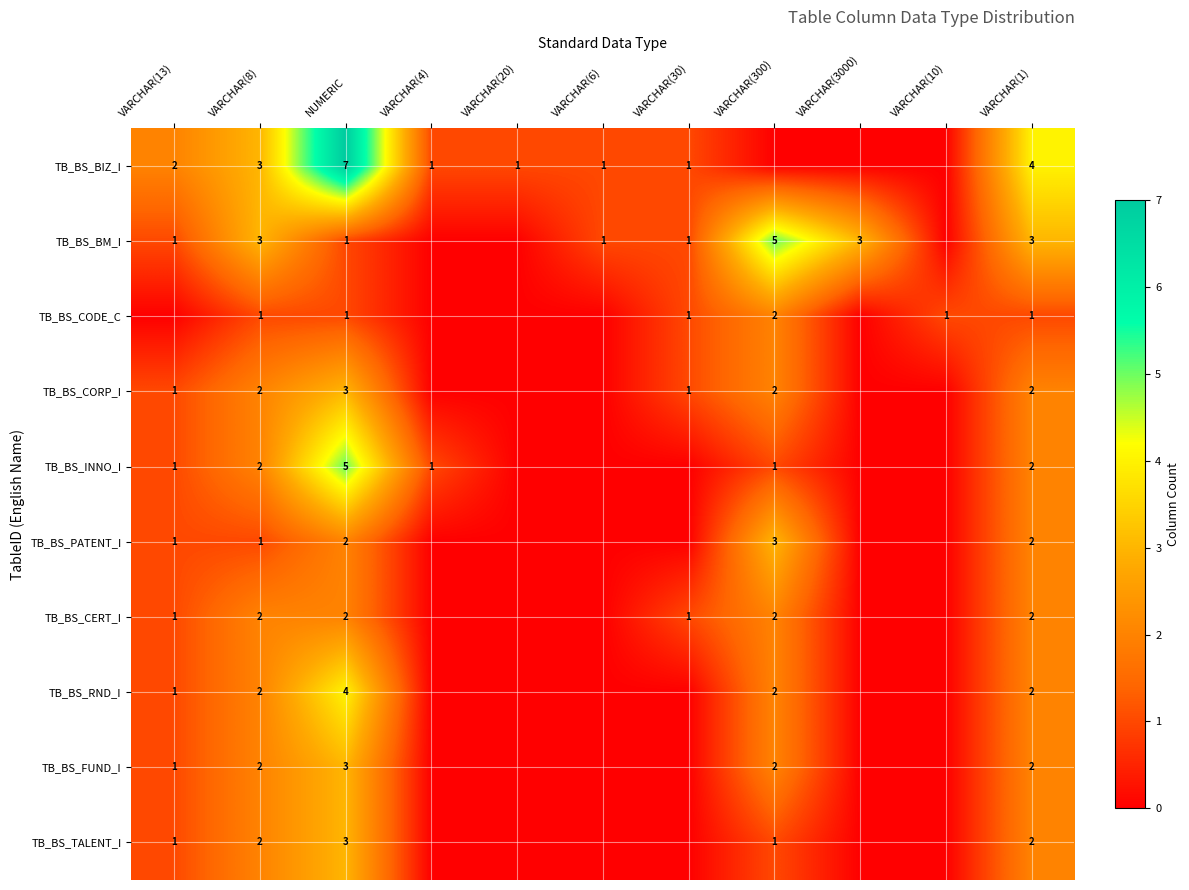

Is it true that TB_BS_FUND_I equals 2 at VARCHAR(1)?

True